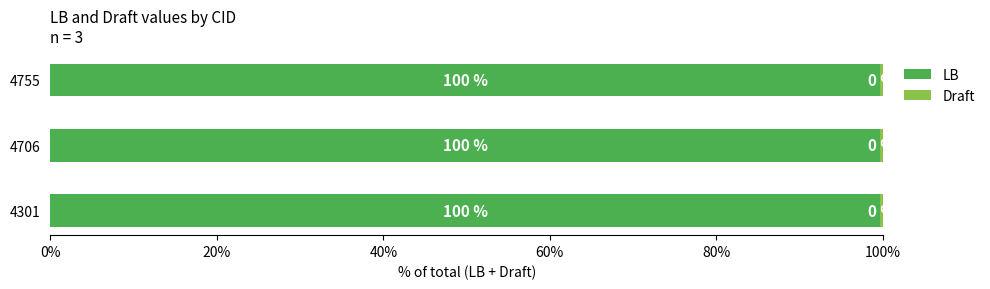

What is the highest value of the LB series?

99.7